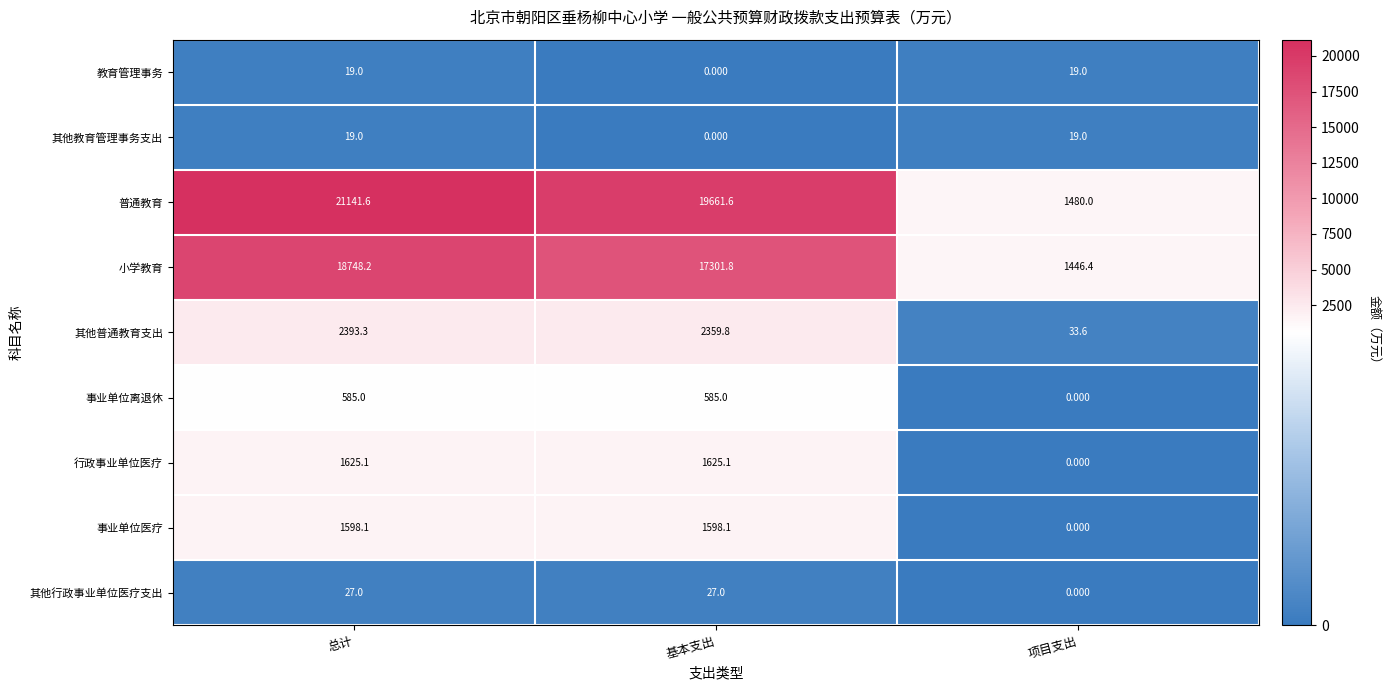

Which series has the largest total across all categories?

普通教育